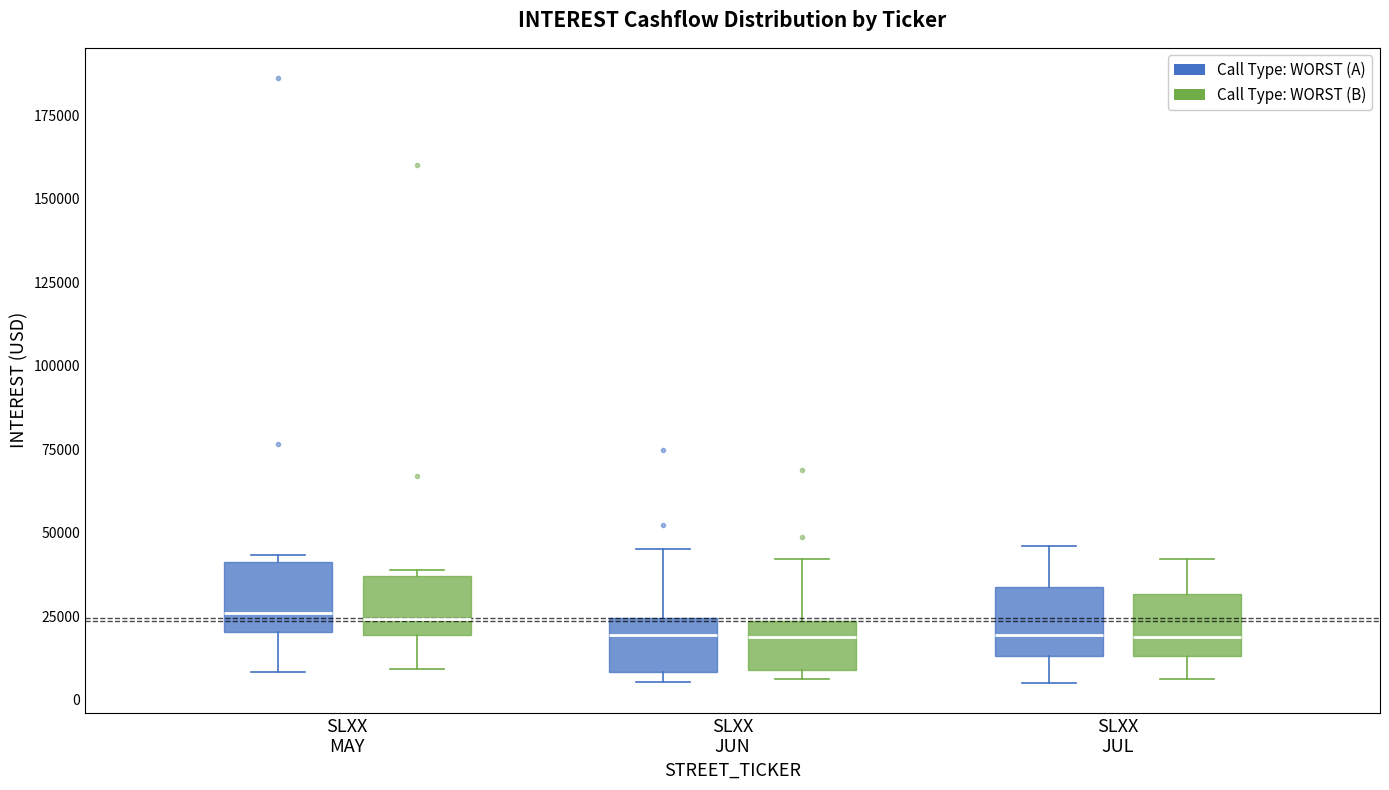

Where is the lower edge of the box for SLXX MAY (Call Type: WORST (B)) on the y-axis? The values are not printed on the chart, so give them approximately, as read against the axis.

20000